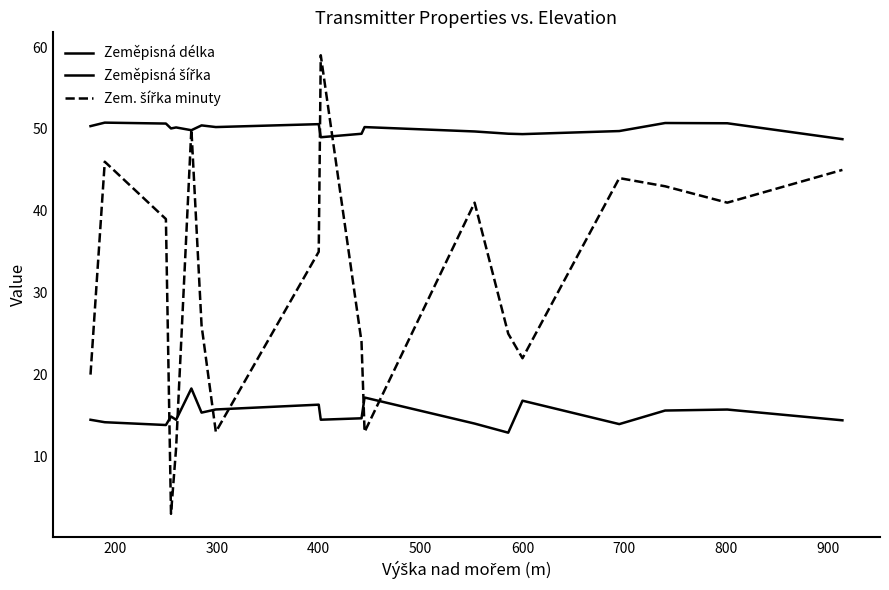

How many lines are shown in the chart?

3